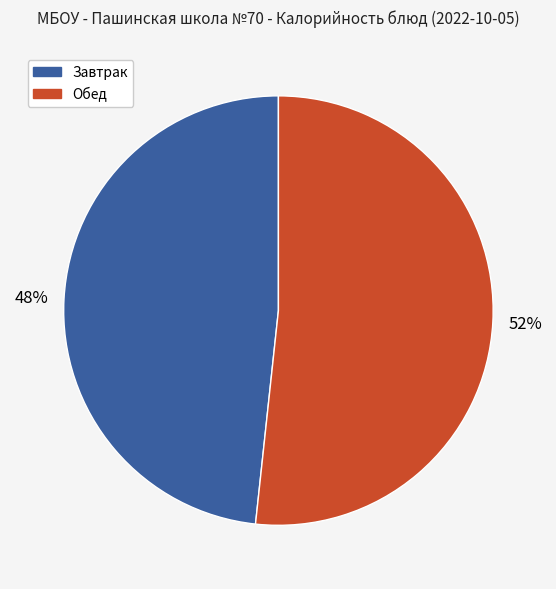

Is the sum of Обед and Завтрак greater than half?

Yes